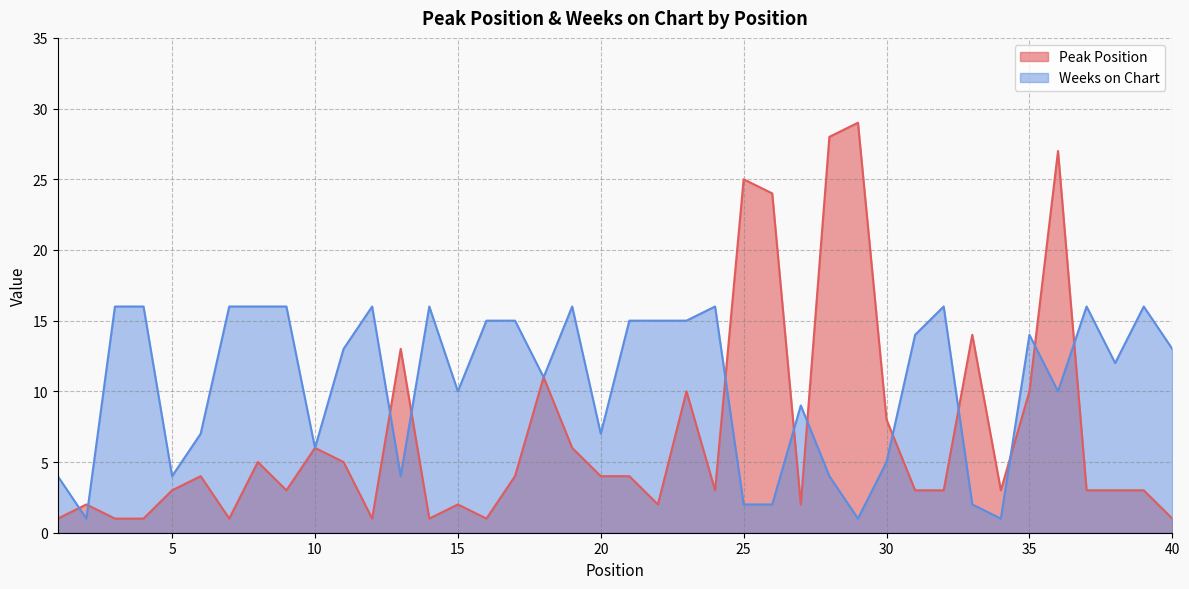

Rank the series by their average value, from lowest to highest.

Peak Position, Weeks on Chart